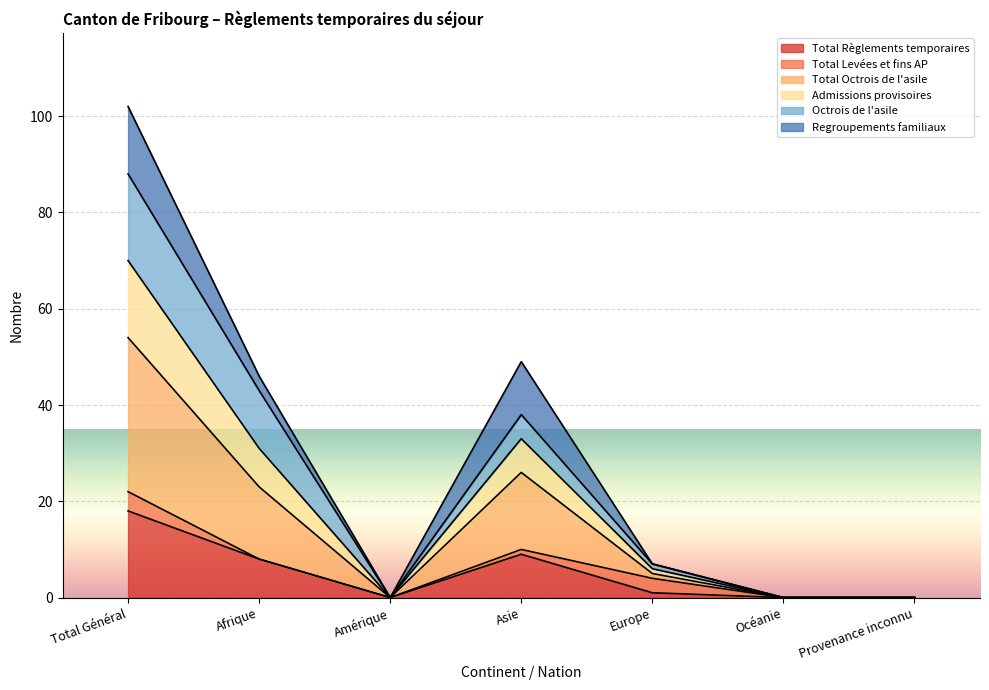

The Total Octrois de l'asile series shows -39 at Océanie. True or false?

False